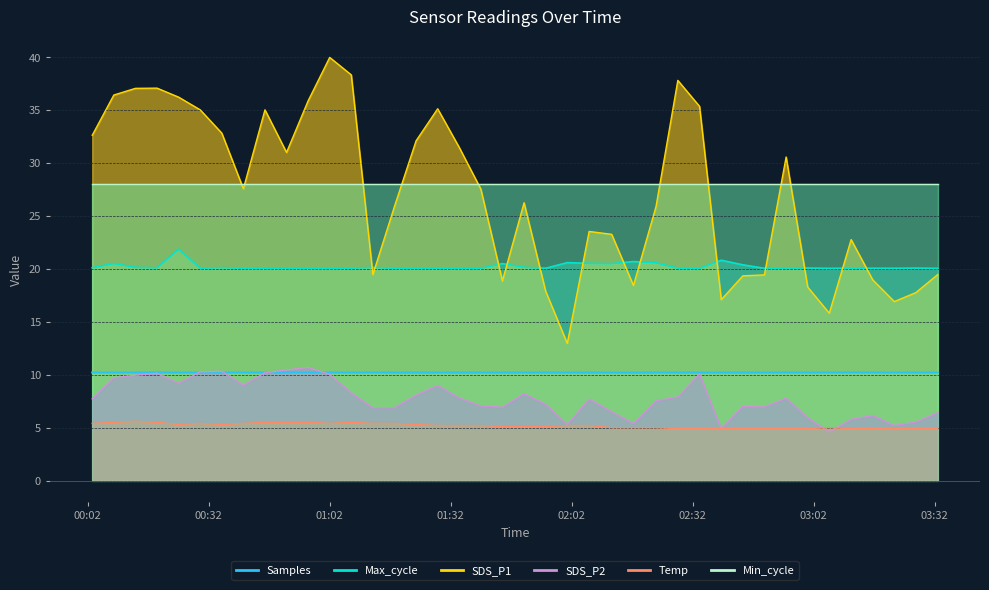

Is it true that SDS_P1 equals 19.3 at 2021/03/04 02:44:27?

True